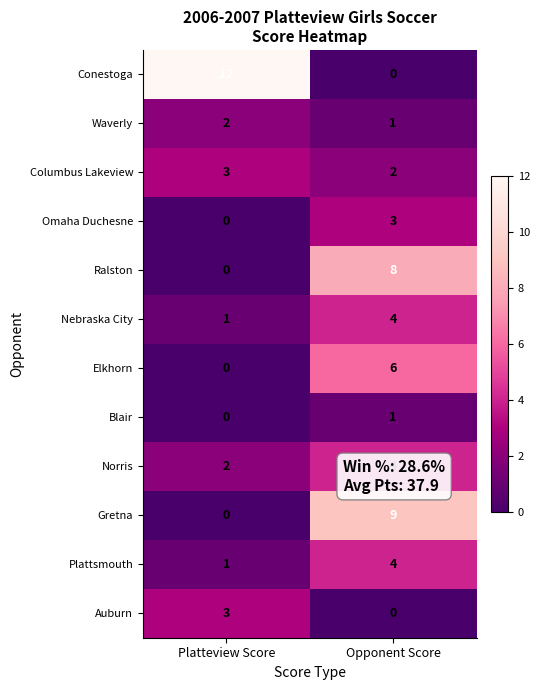

At which label does Waverly reach its minimum?

Opponent Score